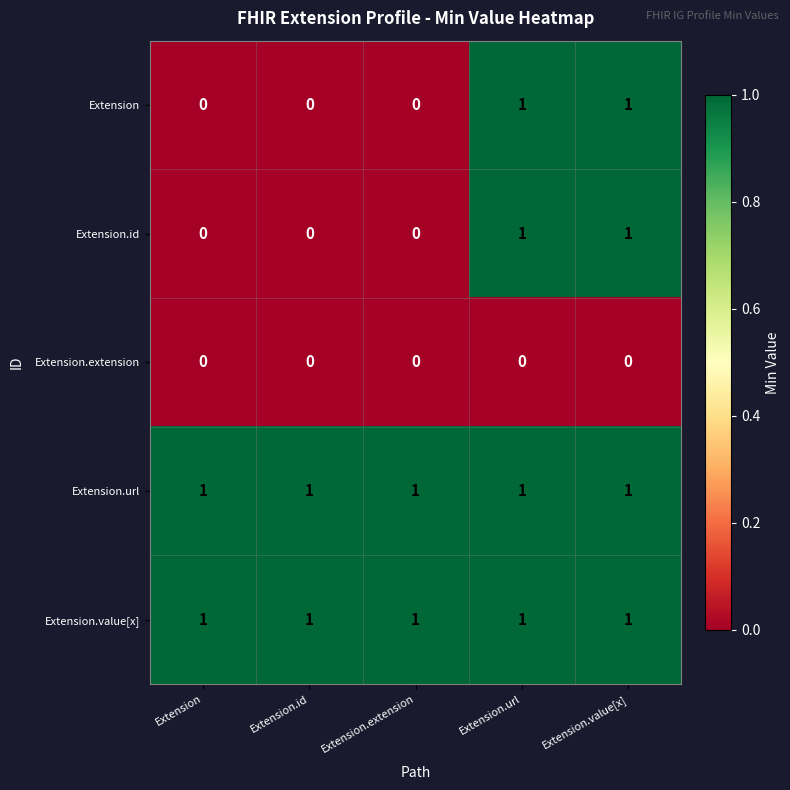

The Extension.value[x] series shows 1 at Extension.id. True or false?

True